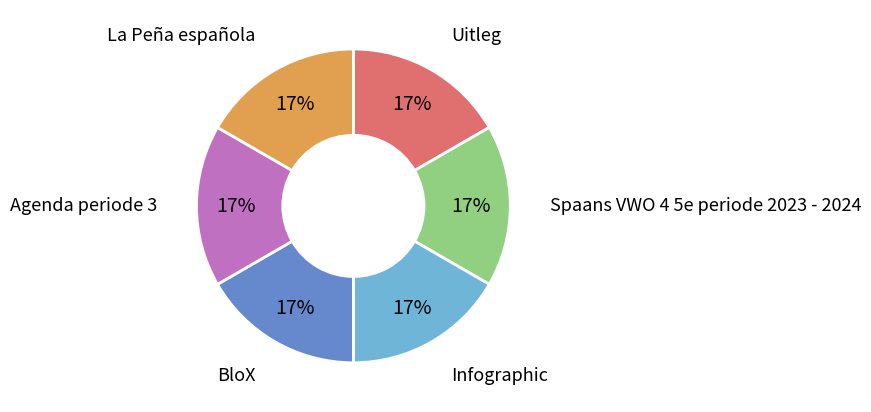

Approximately how many times larger is the value at Uitleg compared to Infographic?

1.0